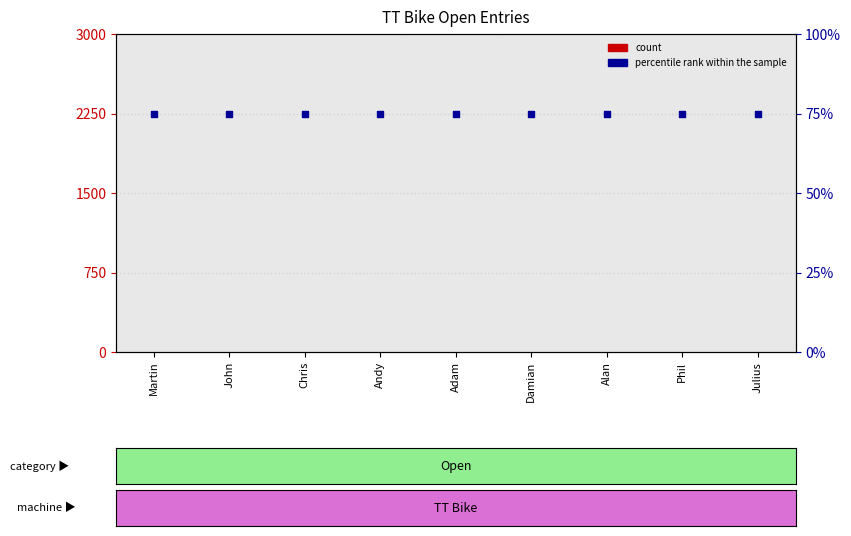

Which series has the largest total across all categories?

percentile rank within the sample